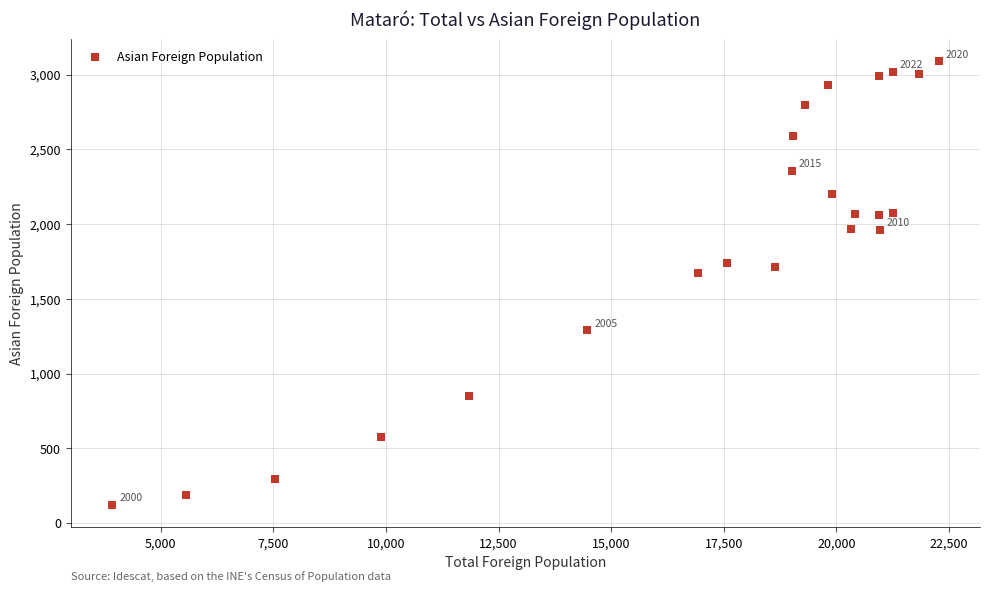

What is the range of X values (max minus min)?

18352